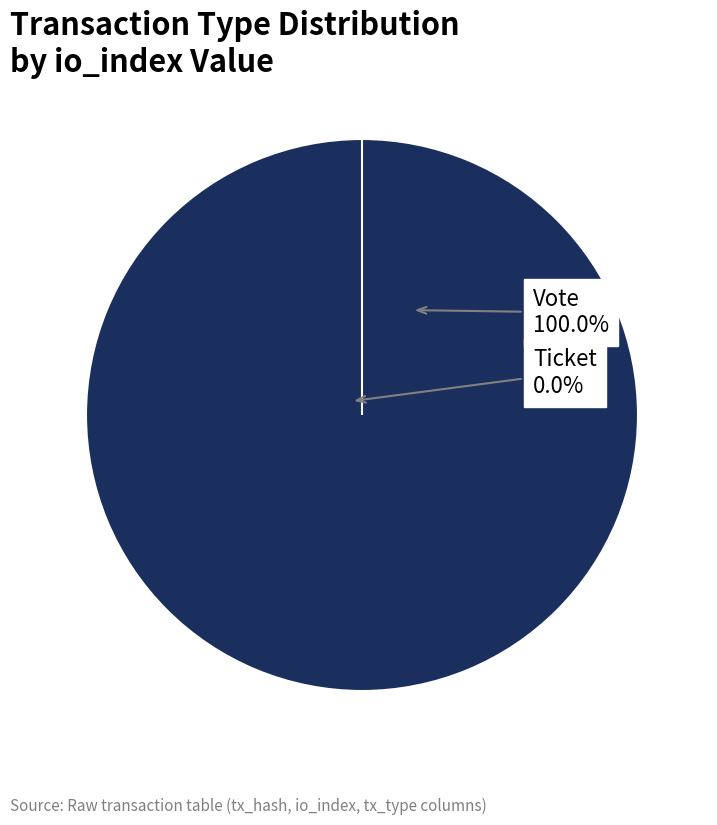

Count the number of slices in the pie.

2